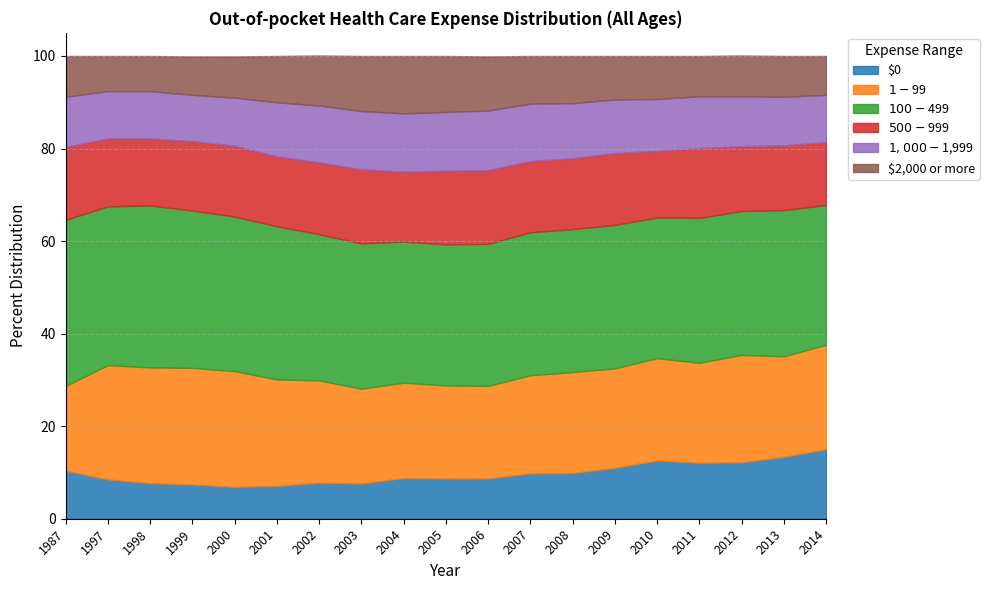

Reading left to right, list all the values displayed in this chart.

$1-$99: 1987=18.3	1997=24.7	1998=25.0	1999=25.2	2000=25.0	2001=23.0	2002=22.1	2003=20.5	2004=20.6	2005=20.1	2006=20.0	2007=21.2	2008=21.8	2009=21.5	2010=22.1	2011=21.6	2012=23.2	2013=21.7	2014=22.6
$100-$499: 1987=35.9	1997=34.3	1998=35.0	1999=34.0	2000=33.4	2001=33.1	2002=31.6	2003=31.4	2004=30.5	2005=30.5	2006=30.7	2007=30.9	2008=30.9	2009=31.0	2010=30.4	2011=31.3	2012=31.1	2013=31.6	2014=30.2
$500-$999: 1987=15.7	1997=14.7	1998=14.5	1999=15.0	2000=15.3	2001=15.1	2002=15.5	2003=16.0	2004=15.1	2005=15.9	2006=15.9	2007=15.4	2008=15.3	2009=15.5	2010=14.4	2011=15.1	2012=14.0	2013=14.0	2014=13.6
$1,000-$1,999: 1987=10.9	1997=10.2	1998=10.2	1999=10.0	2000=10.4	2001=11.7	2002=12.3	2003=12.6	2004=12.6	2005=12.7	2006=12.9	2007=12.4	2008=11.9	2009=11.6	2010=11.2	2011=11.2	2012=10.8	2013=10.5	2014=10.2
$2,000 or more: 1987=8.8	1997=7.6	1998=7.6	1999=8.3	2000=8.9	2001=10.0	2002=10.8	2003=11.9	2004=12.4	2005=12.1	2006=11.7	2007=10.3	2008=10.2	2009=9.4	2010=9.3	2011=8.7	2012=8.8	2013=8.8	2014=8.4
$0: 1987=10.4	1997=8.5	1998=7.7	1999=7.4	2000=6.9	2001=7.1	2002=7.8	2003=7.6	2004=8.8	2005=8.7	2006=8.7	2007=9.8	2008=9.9	2009=11.0	2010=12.6	2011=12.1	2012=12.2	2013=13.4	2014=15.0